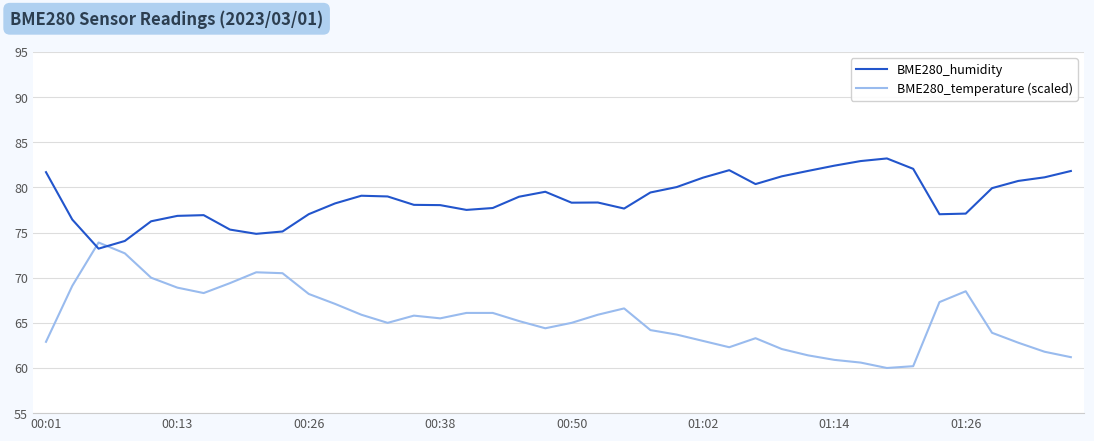

What is the difference between the maximum and minimum values in the BME280_temperature (scaled) series?

13.9